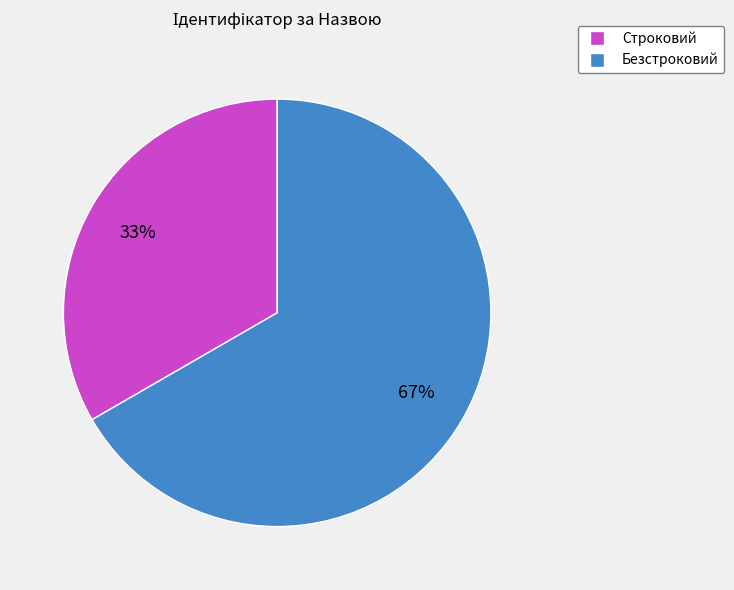

Count the number of slices in the pie.

2